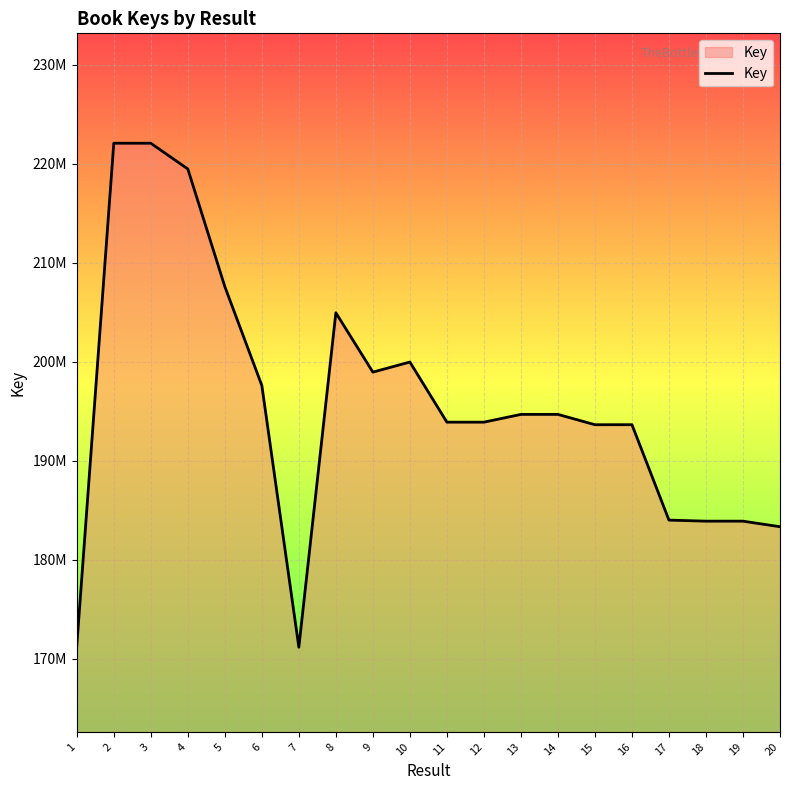

What is the difference between the maximum and minimum values?

50920776